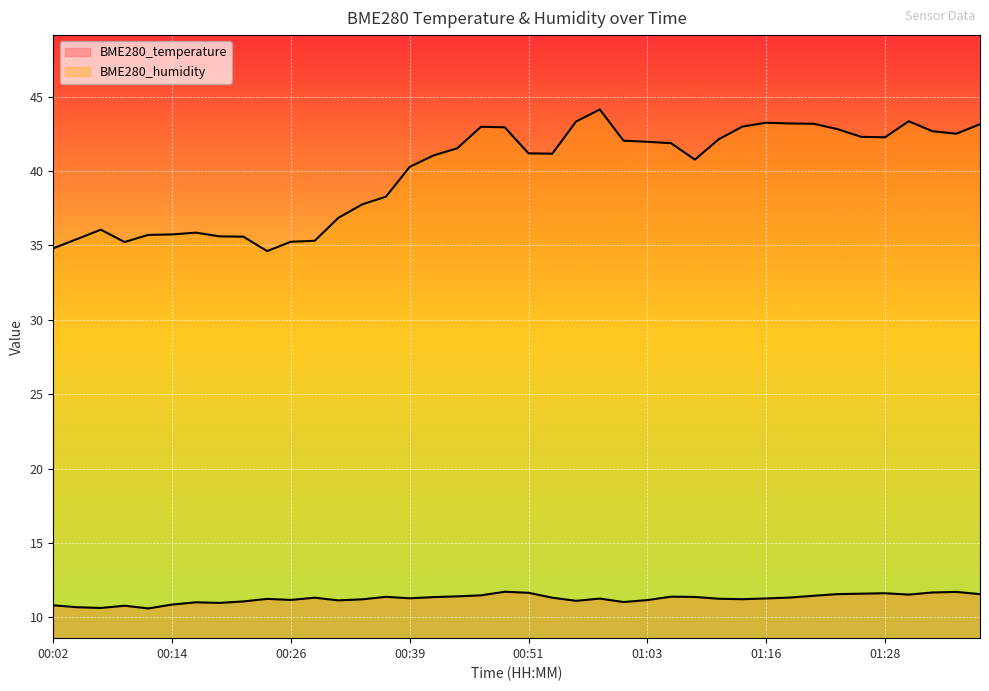

Does the chart display data point markers on the line(s)?

No